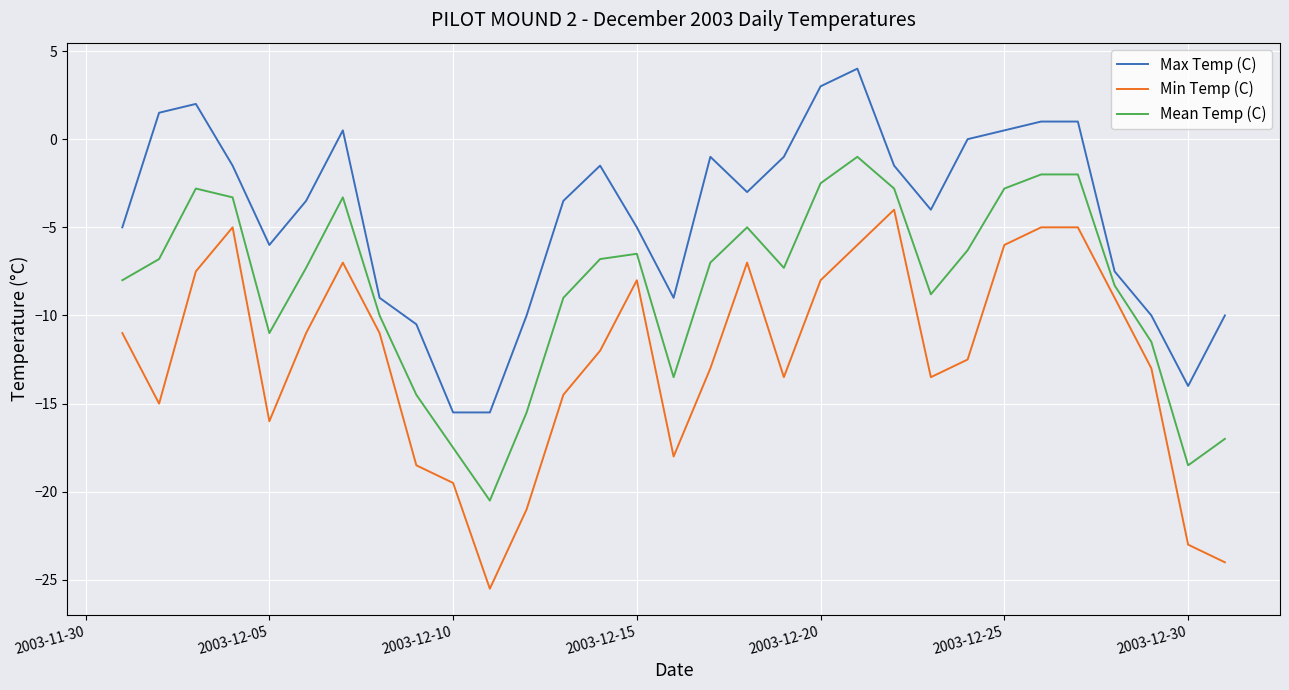

What is the difference between the maximum and minimum values in the Max Temp (C) series?

19.5